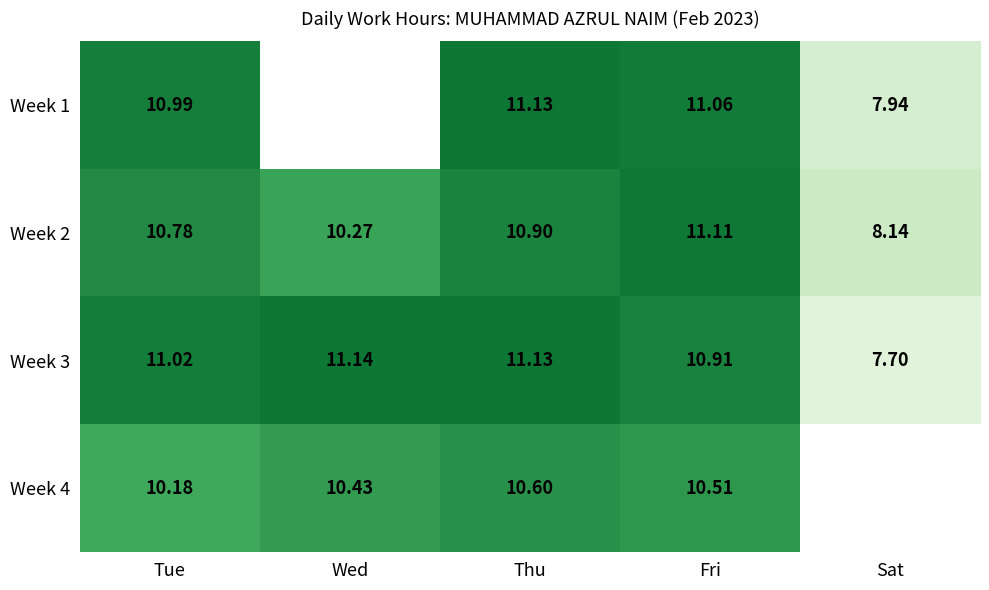

What is the average value of the Week 3 series?

10.4